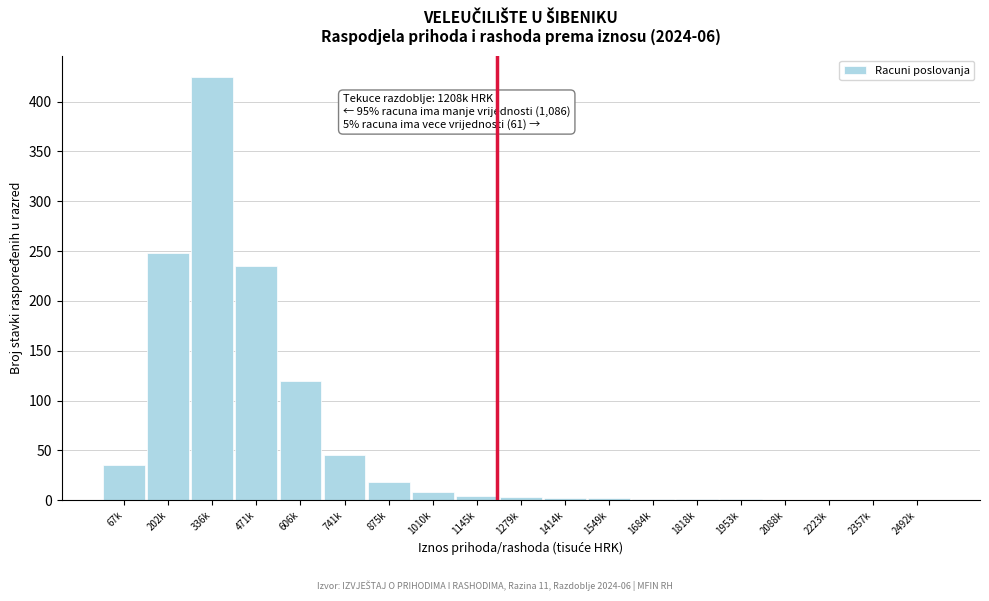

What is the ratio of the value at 471k to the value at 336k?

0.6